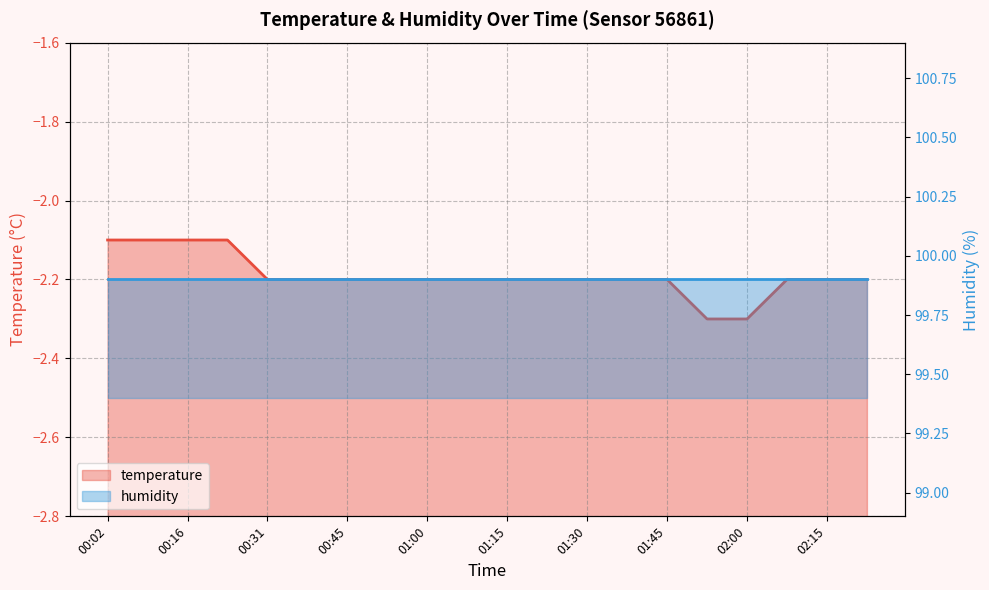

Reading left to right, extract all data points from this chart.

00:02=-2.1	00:09=-2.1	00:16=-2.1	00:23=-2.1	00:31=-2.2	00:38=-2.2	00:45=-2.2	00:53=-2.2	01:00=-2.2	01:07=-2.2	01:15=-2.2	01:22=-2.2	01:30=-2.2	01:37=-2.2	01:45=-2.2	01:52=-2.3	02:00=-2.3	02:07=-2.2	02:15=-2.2	02:22=-2.2